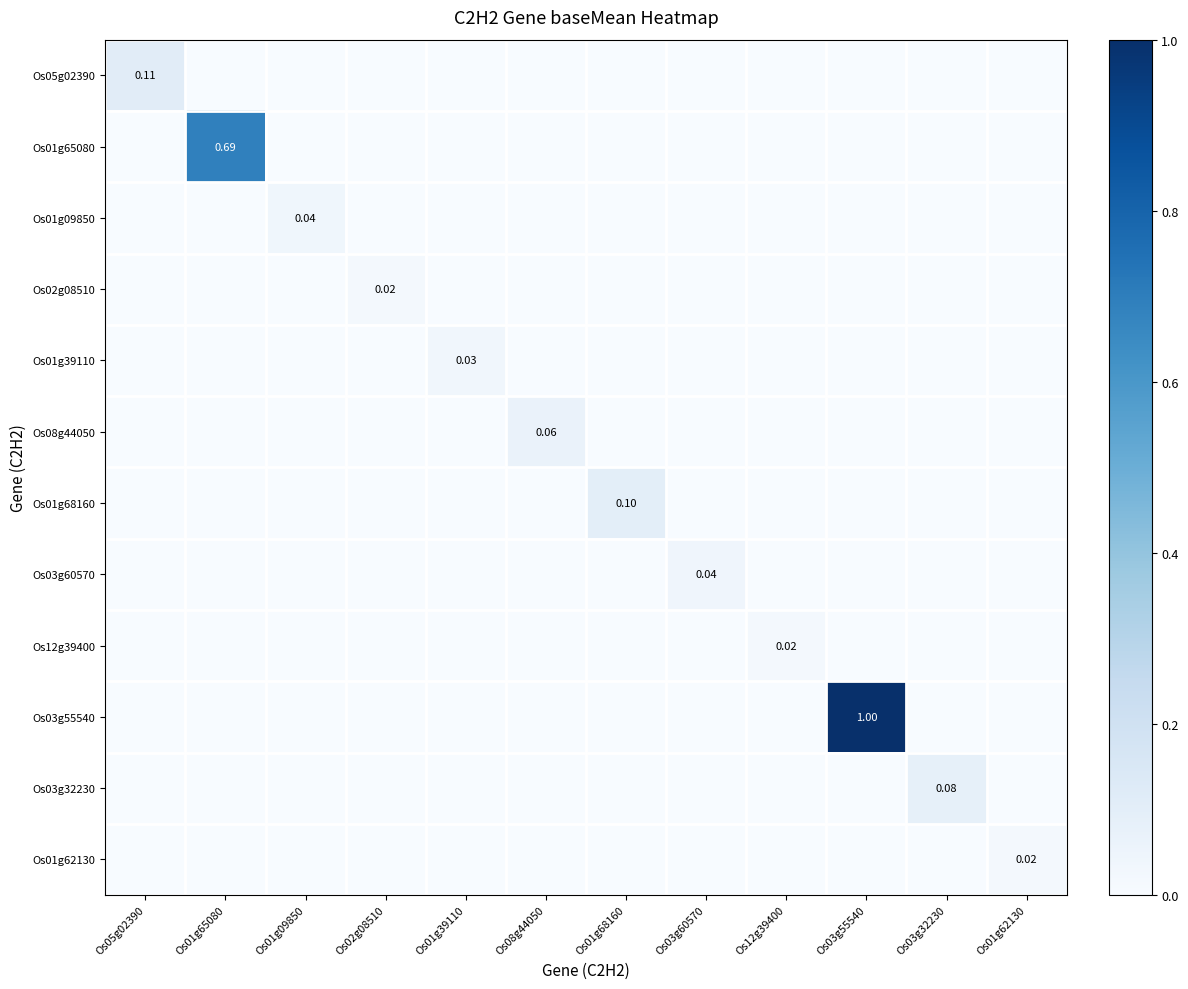

How many data points does each series have?

12